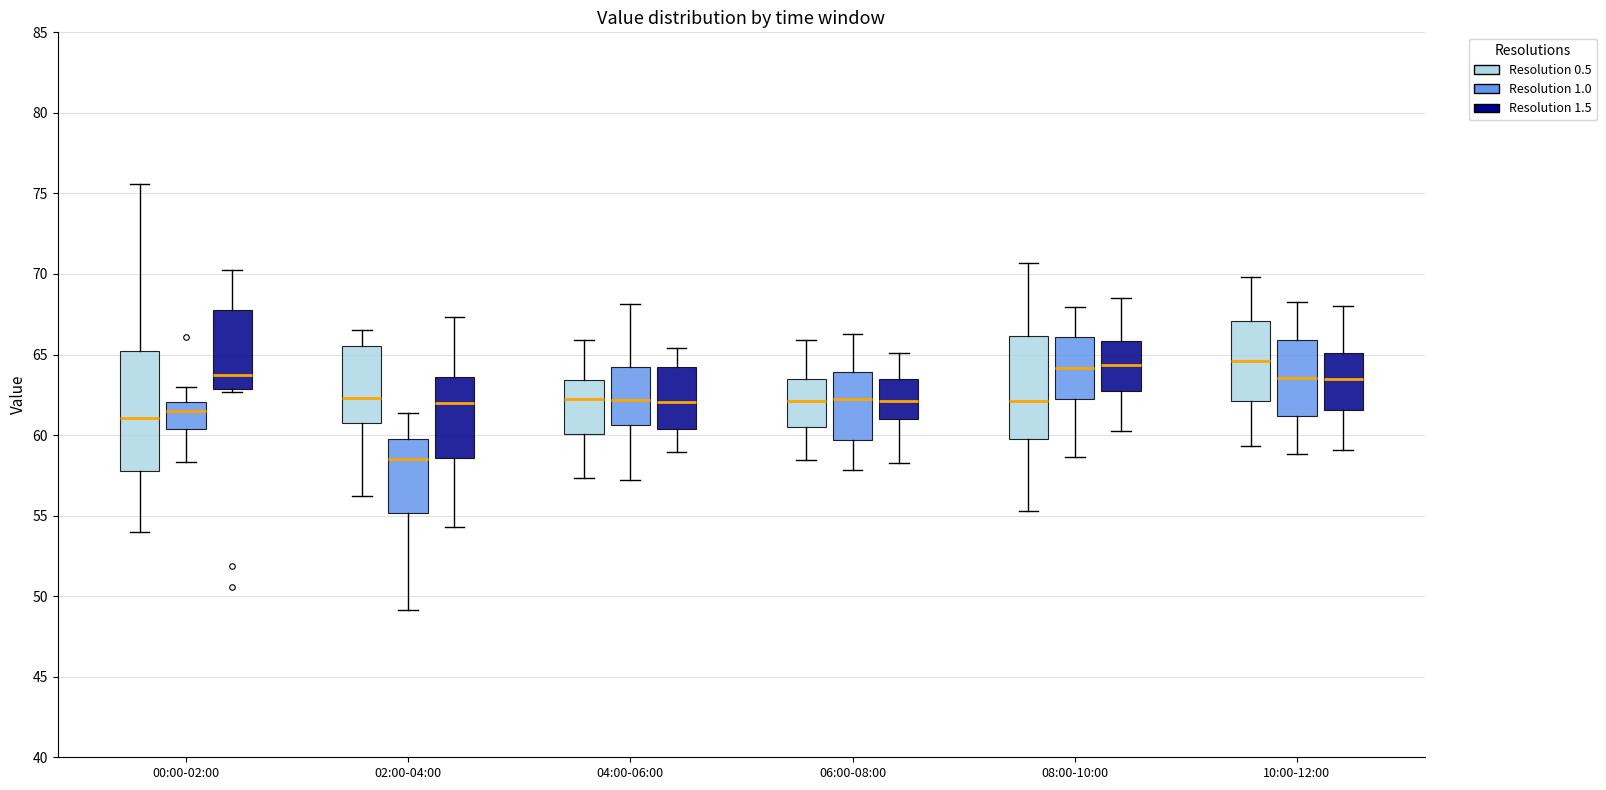

Reading left to right, read every box against the y-axis: the position of its median line, the range the box covers, and the ends of its whiskers. The values are not printed on the chart, so give them approximately, as read against the axis.

00:00-02:00 (Resolution 0.5): median 61.0, box 58.0 to 65.0, whiskers 54.0 to 75.5
00:00-02:00 (Resolution 1.0): median 61.5, box 60.5 to 62.0, whiskers 58.5 to 63.0
00:00-02:00 (Resolution 1.5): median 63.5, box 63.0 to 68.0, whiskers 62.5 to 70.5
02:00-04:00 (Resolution 0.5): median 62.5, box 60.5 to 65.5, whiskers 56.0 to 66.5
02:00-04:00 (Resolution 1.0): median 58.5, box 55.0 to 60.0, whiskers 49.0 to 61.5
02:00-04:00 (Resolution 1.5): median 62.0, box 58.5 to 63.5, whiskers 54.5 to 67.5
04:00-06:00 (Resolution 0.5): median 62.0, box 60.0 to 63.5, whiskers 57.5 to 66.0
04:00-06:00 (Resolution 1.0): median 62.0, box 60.5 to 64.0, whiskers 57.0 to 68.0
04:00-06:00 (Resolution 1.5): median 62.0, box 60.5 to 64.0, whiskers 59.0 to 65.5
06:00-08:00 (Resolution 0.5): median 62.0, box 60.5 to 63.5, whiskers 58.5 to 66.0
06:00-08:00 (Resolution 1.0): median 62.0, box 59.5 to 64.0, whiskers 58.0 to 66.5
06:00-08:00 (Resolution 1.5): median 62.0, box 61.0 to 63.5, whiskers 58.5 to 65.0
08:00-10:00 (Resolution 0.5): median 62.0, box 60.0 to 66.0, whiskers 55.5 to 70.5
08:00-10:00 (Resolution 1.0): median 64.0, box 62.0 to 66.0, whiskers 58.5 to 68.0
08:00-10:00 (Resolution 1.5): median 64.5, box 62.5 to 66.0, whiskers 60.0 to 68.5
10:00-12:00 (Resolution 0.5): median 64.5, box 62.0 to 67.0, whiskers 59.5 to 70.0
10:00-12:00 (Resolution 1.0): median 63.5, box 61.0 to 66.0, whiskers 59.0 to 68.5
10:00-12:00 (Resolution 1.5): median 63.5, box 61.5 to 65.0, whiskers 59.0 to 68.0